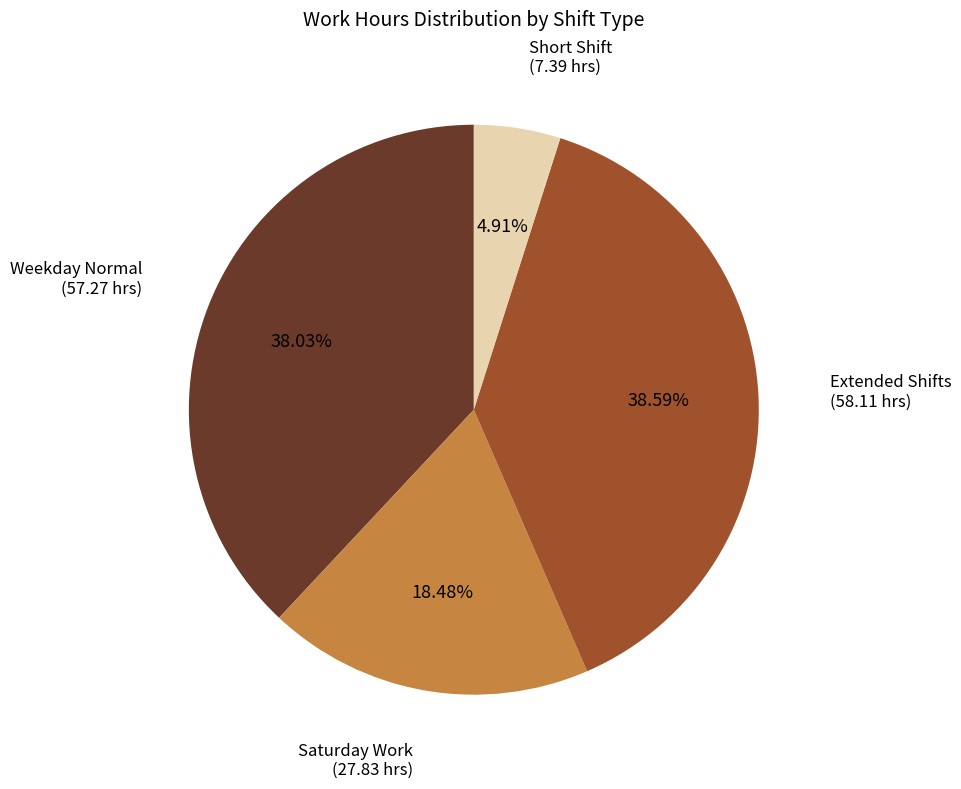

Is there any slice that represents more than half of the pie?

No